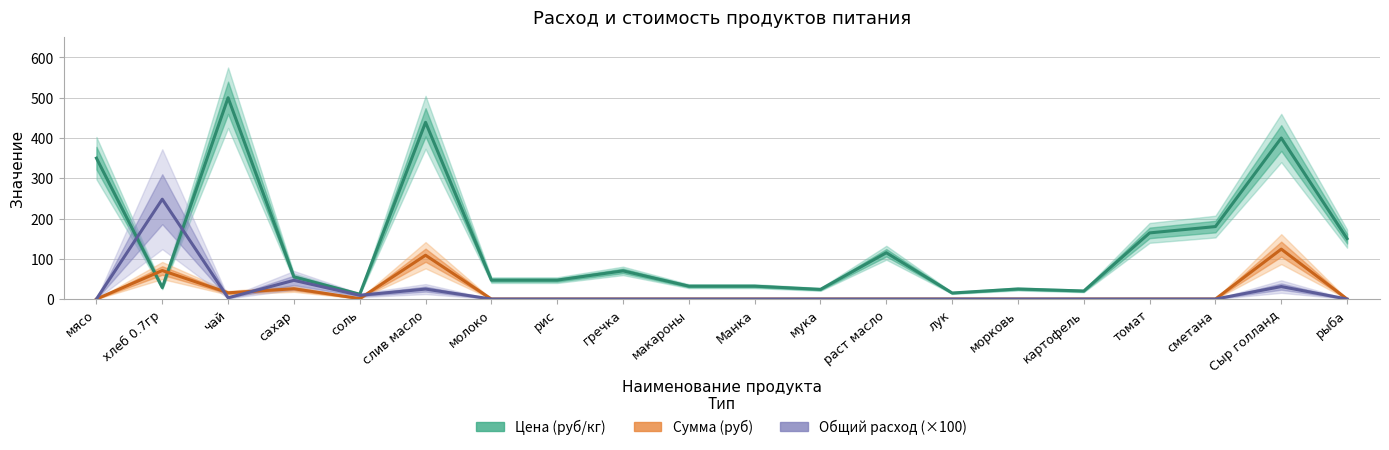

What is the difference between the maximum and minimum values in the Общий расход (×100) series?

248.0